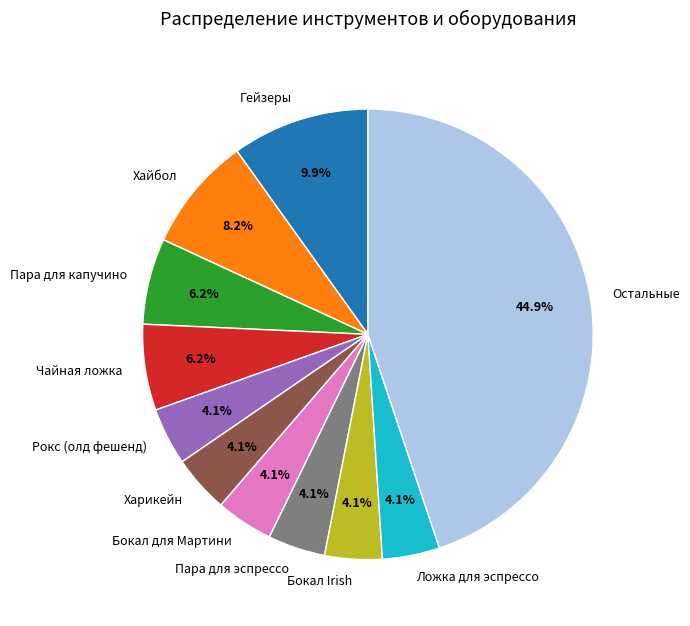

What is the total percentage of Пара для капучино and Хайбол?

14.4%